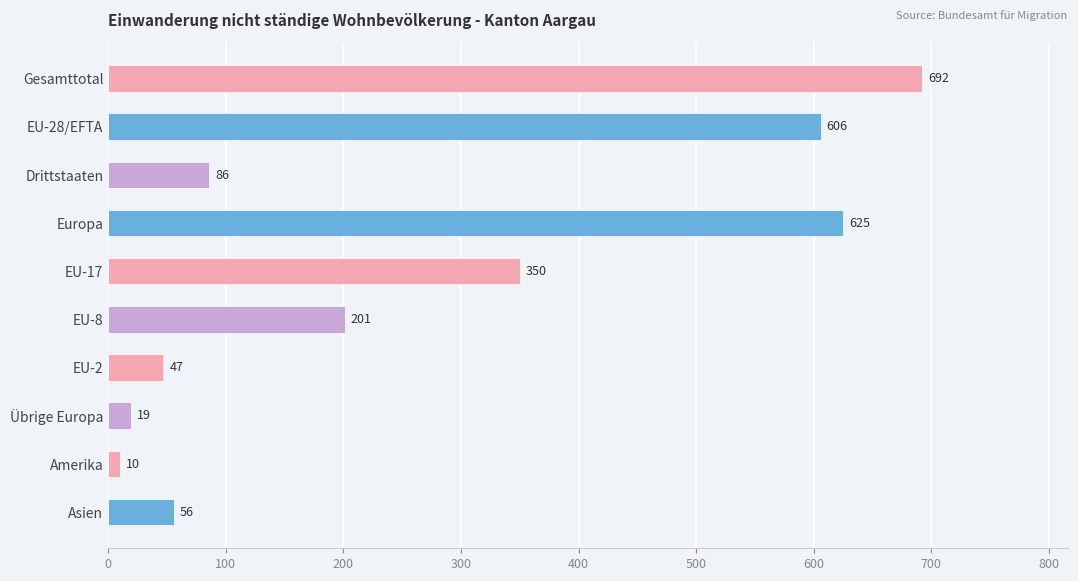

What is the ratio of the value at Gesamttotal to the value at EU-2?

14.7